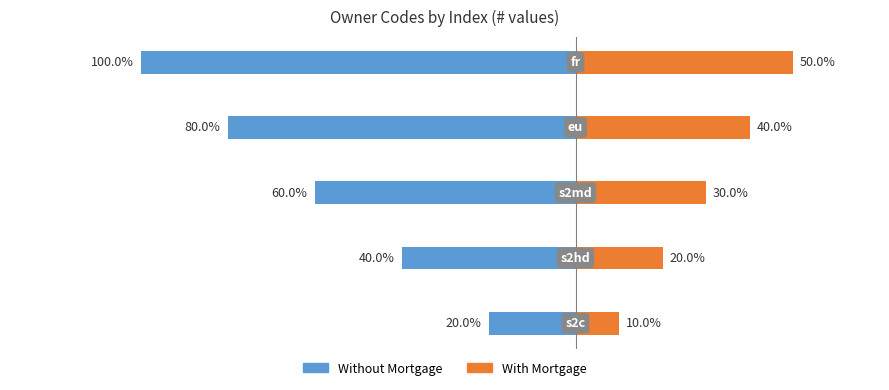

Between 1 and 2, which series saw the biggest shift?

Without Mortgage